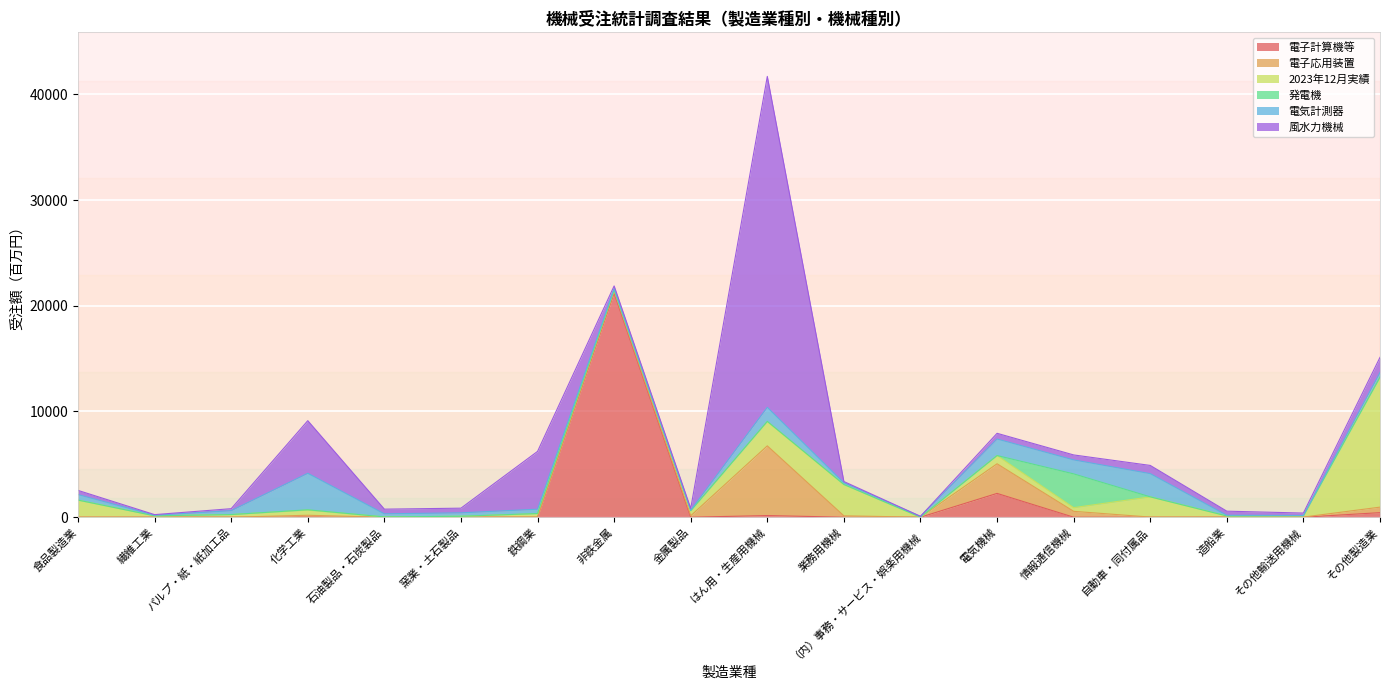

Which series has the largest total across all categories?

風水力機械